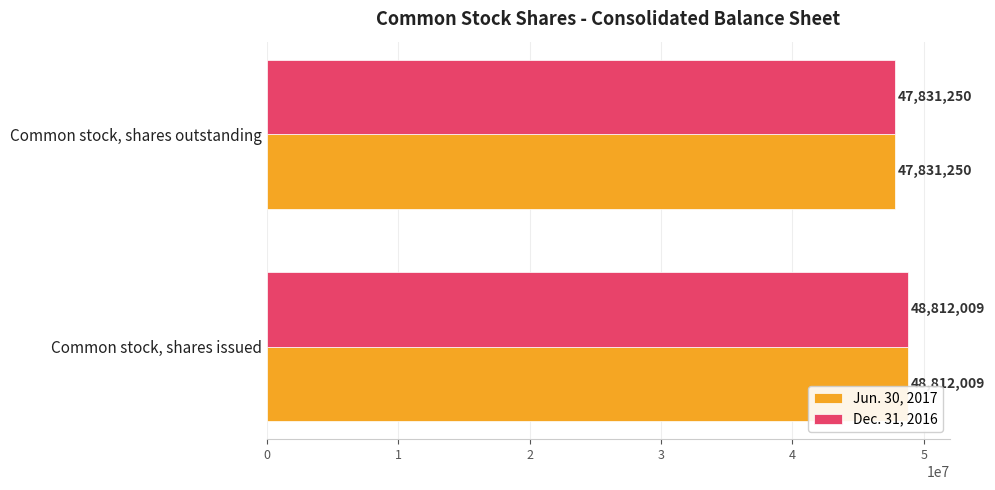

At which category is the sum across all series the highest?

Common stock, shares issued